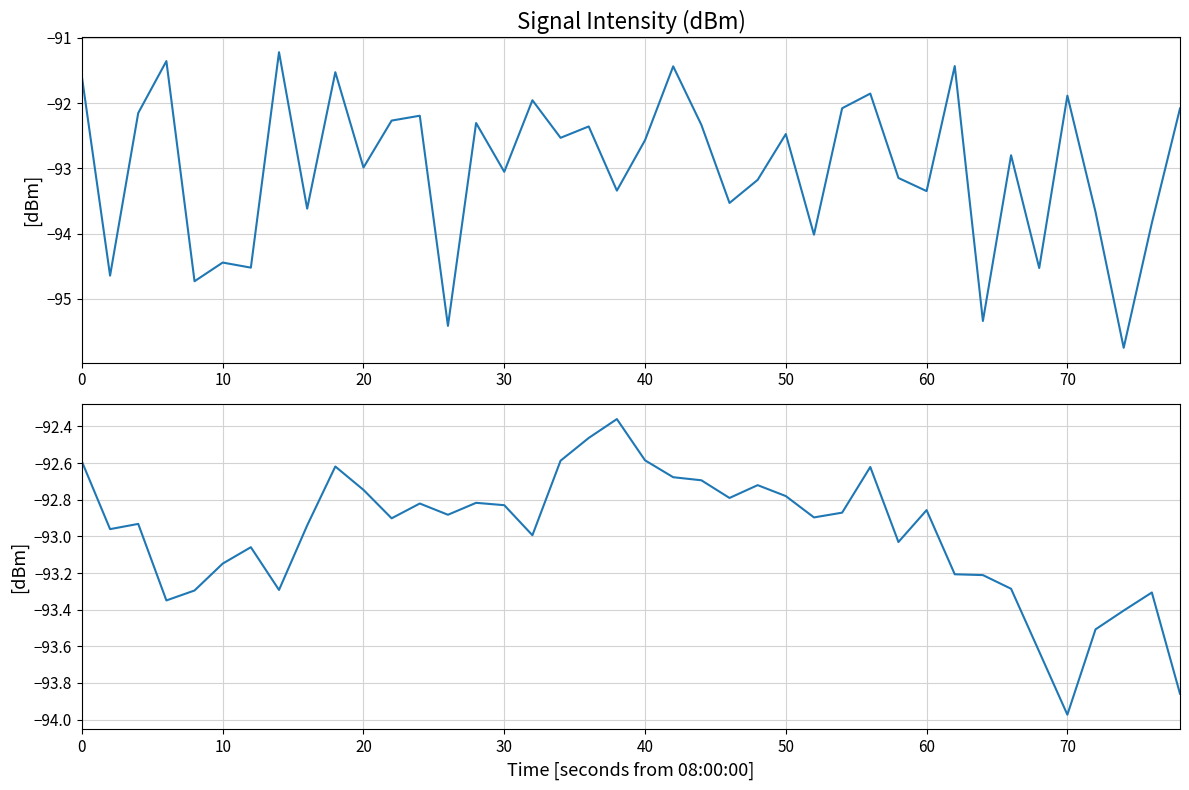

List the series in order of their peak value, highest first.

intensity(dBm), intensity(dBm) smoothed